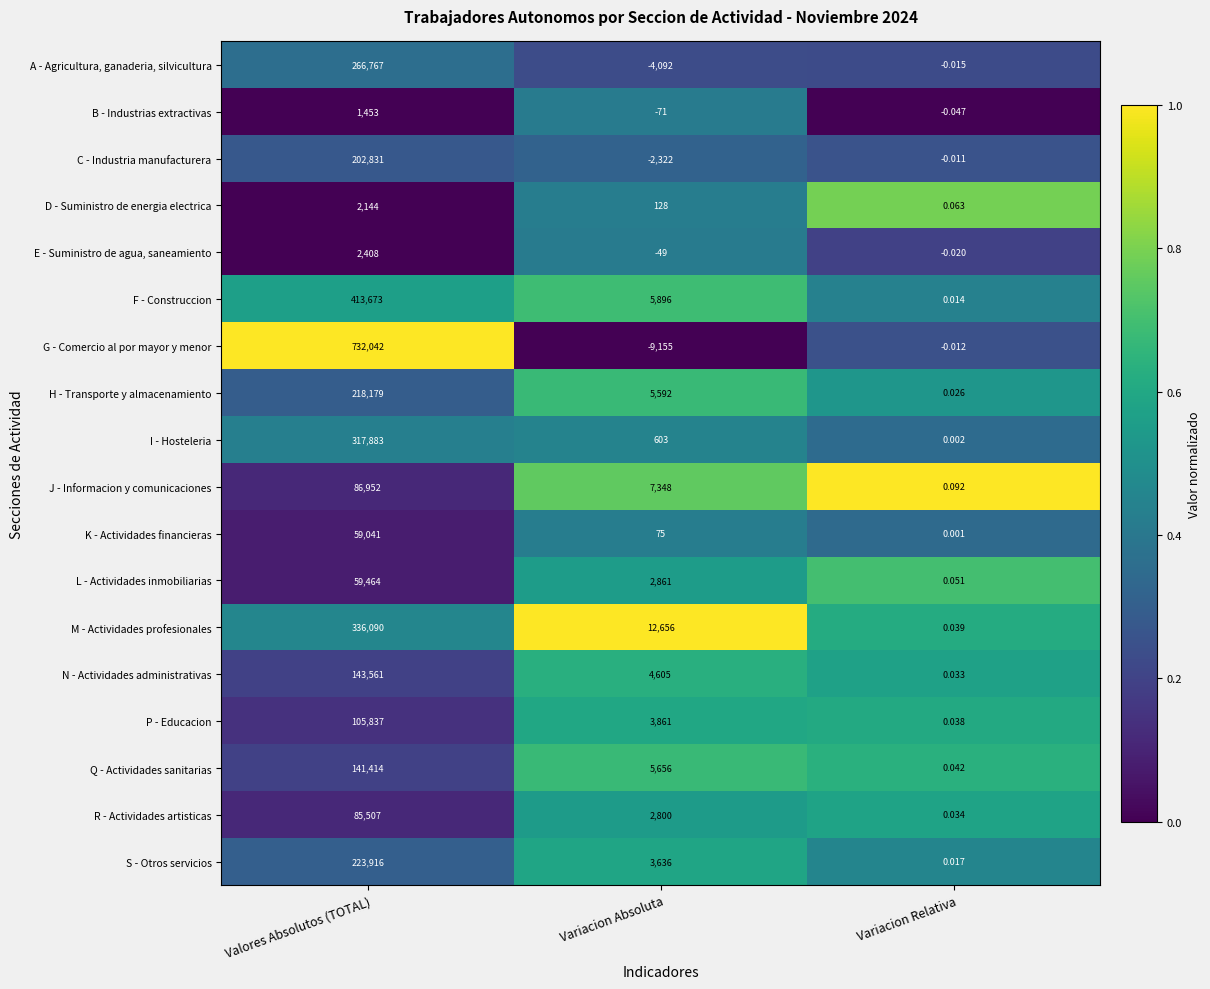

What is the total value across all series at Variacion Absoluta?

40028.0